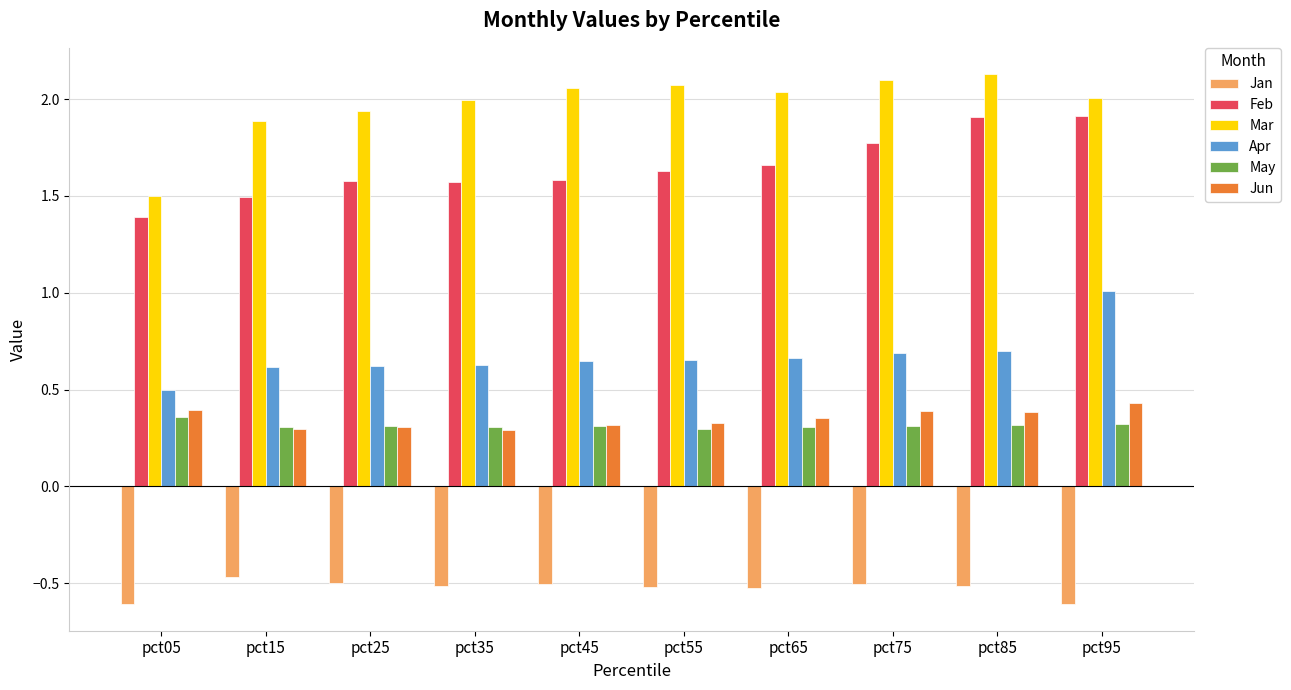

Which series has the largest total across all categories?

Mar